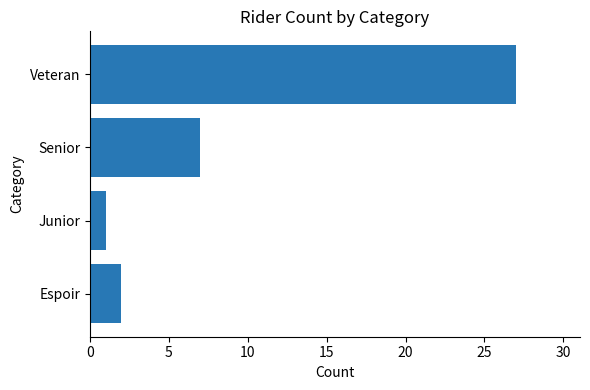

What is the average value?

9